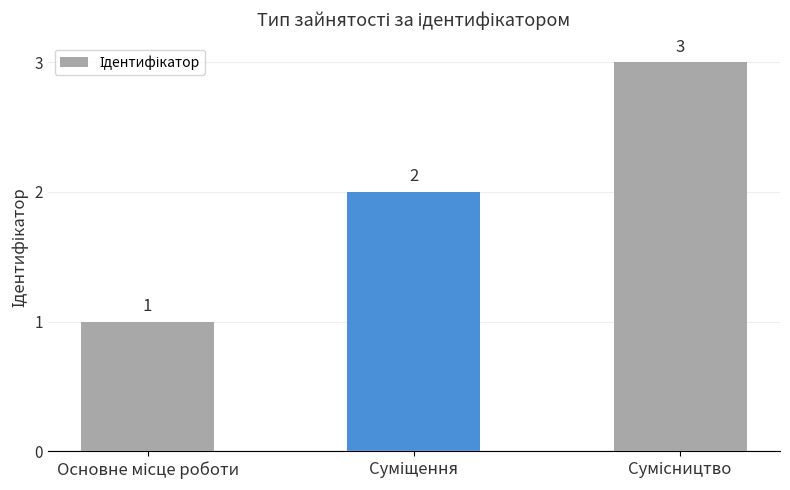

Count the values in the range 1 to 3.

3